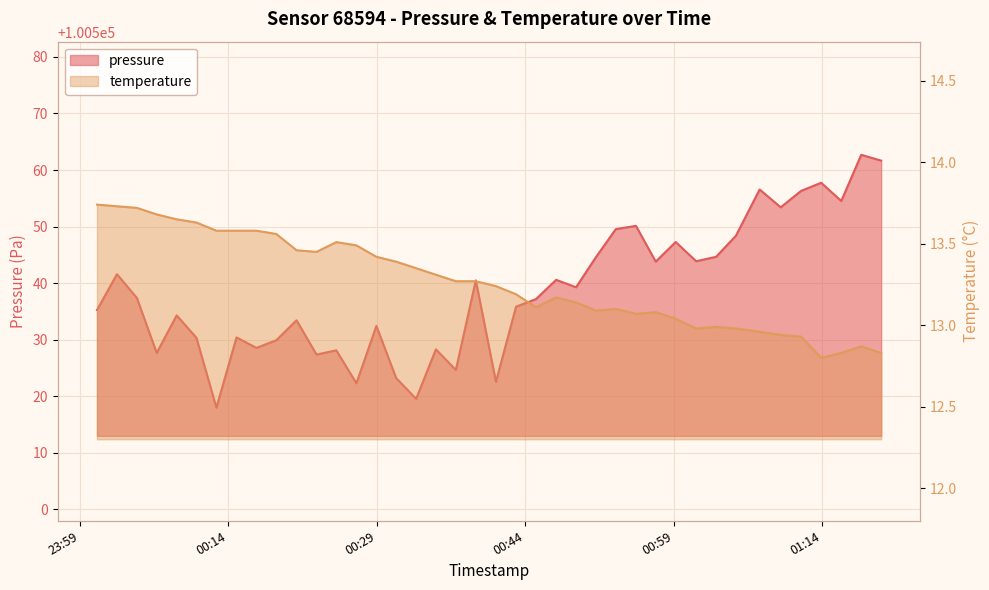

Where does the temperature series first go above 13?

23:59